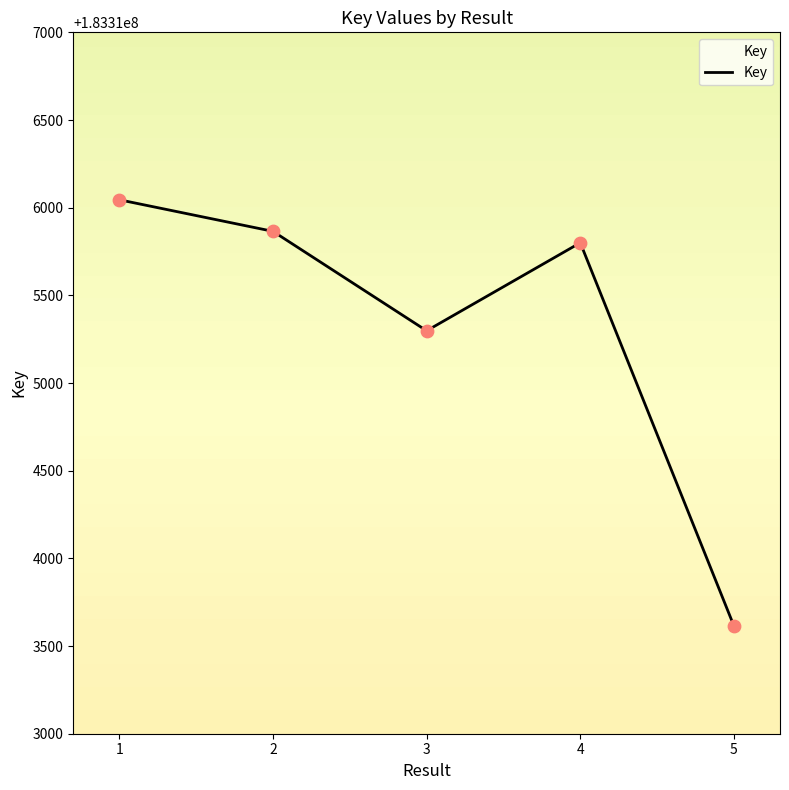

What is the change in value from 3 to 4?

+502